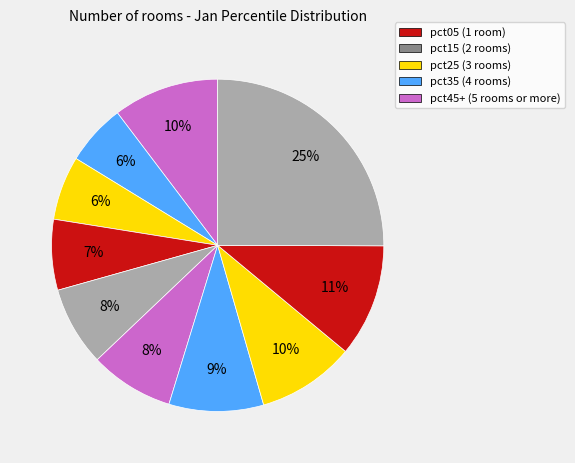

How many slices are in this pie chart?

10